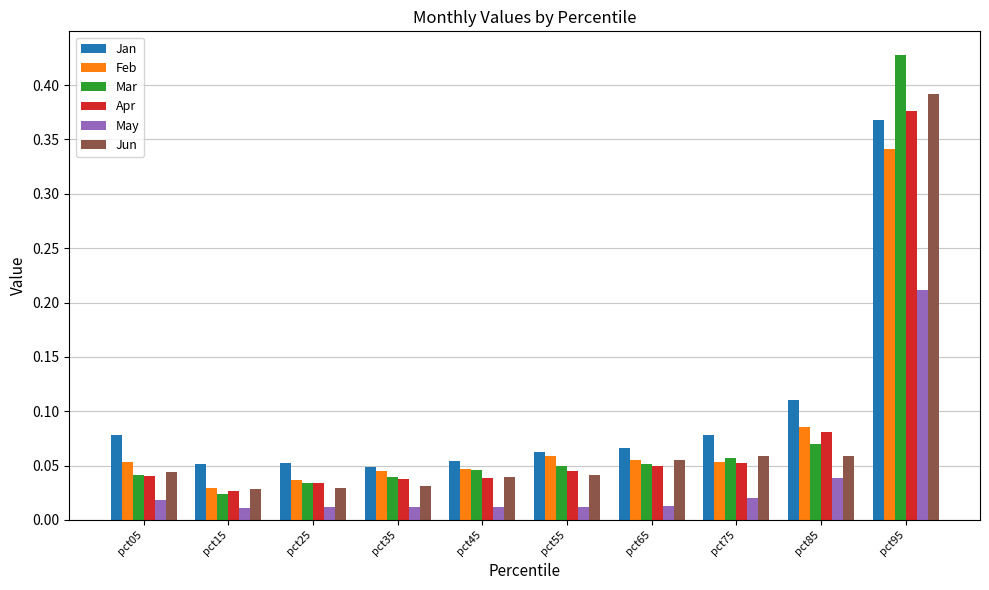

At which category is the sum across all series the highest?

pct95